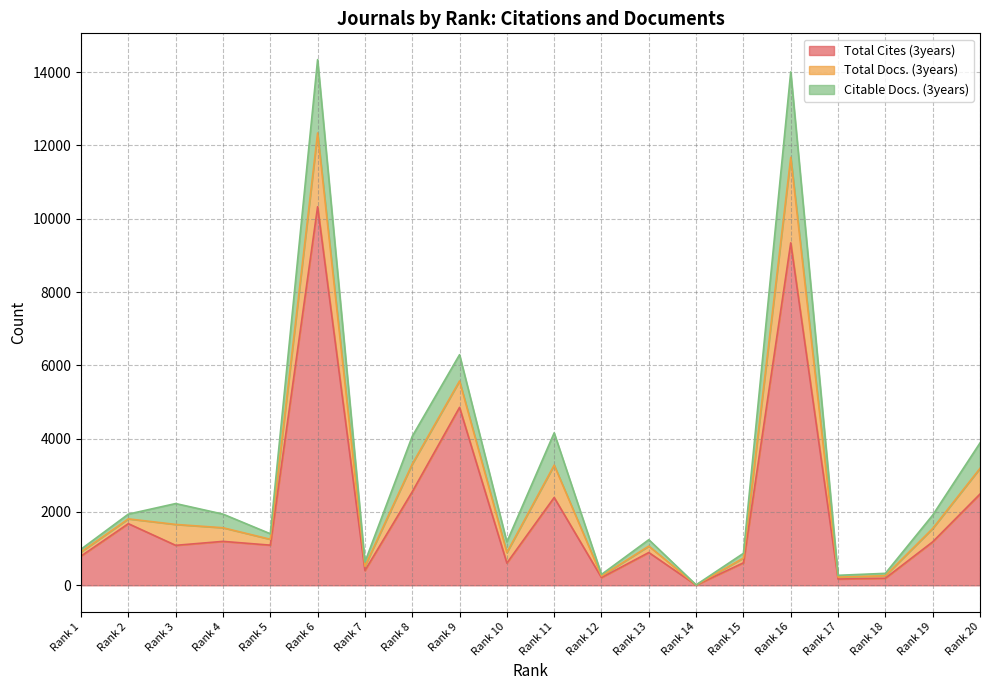

Does the chart display data point markers on the line(s)?

No